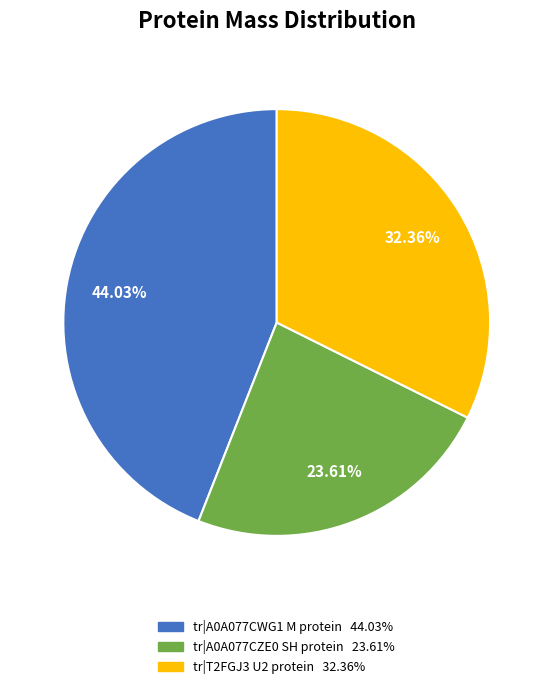

Do tr|A0A077CWG1 M protein and tr|T2FGJ3 U2 protein together represent more than half of the pie?

Yes